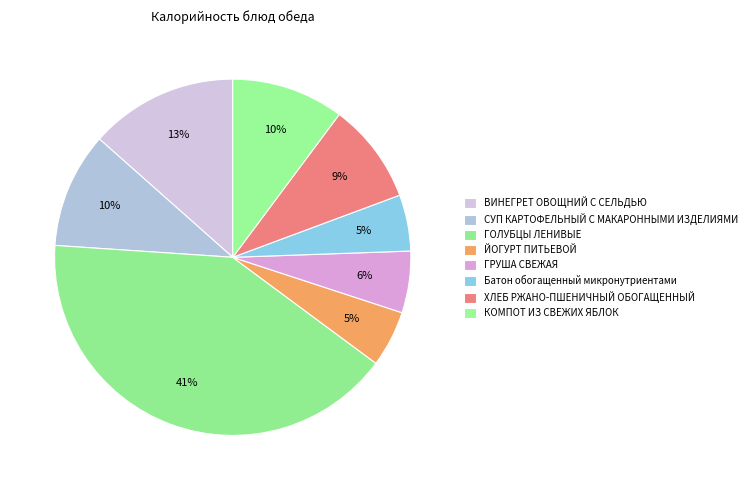

Does any single category account for the majority?

No